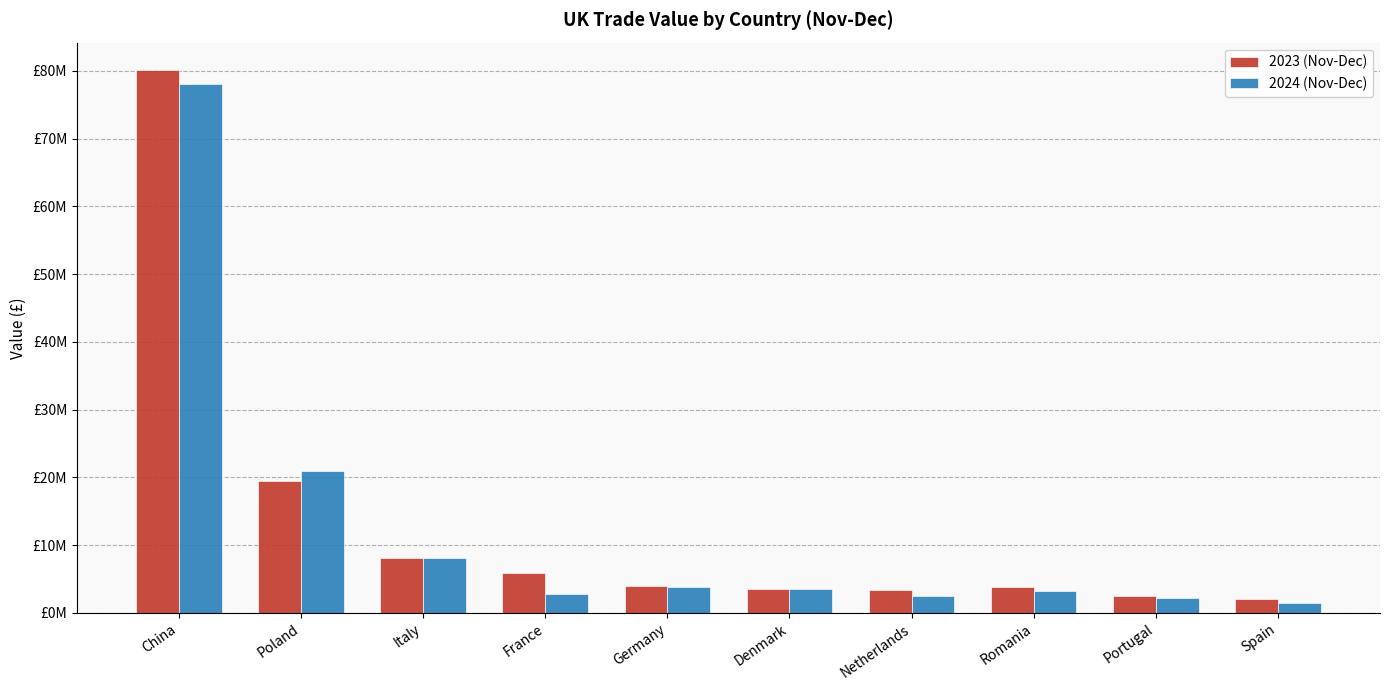

Are the bars grouped side by side (vs. stacked)?

Yes